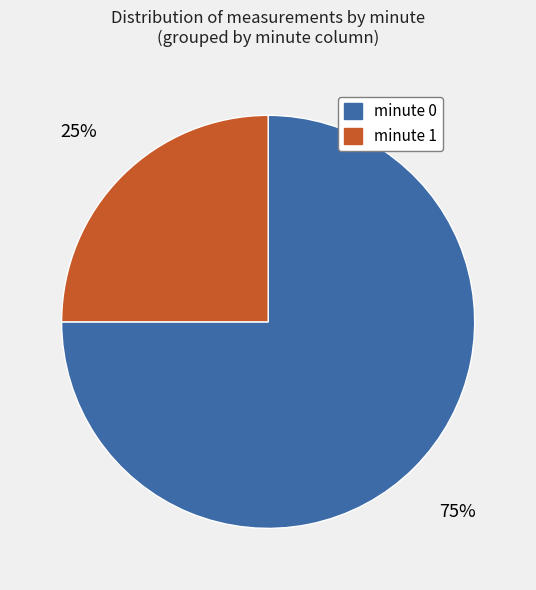

Rank the categories by value from highest to lowest.

minute 0, minute 1